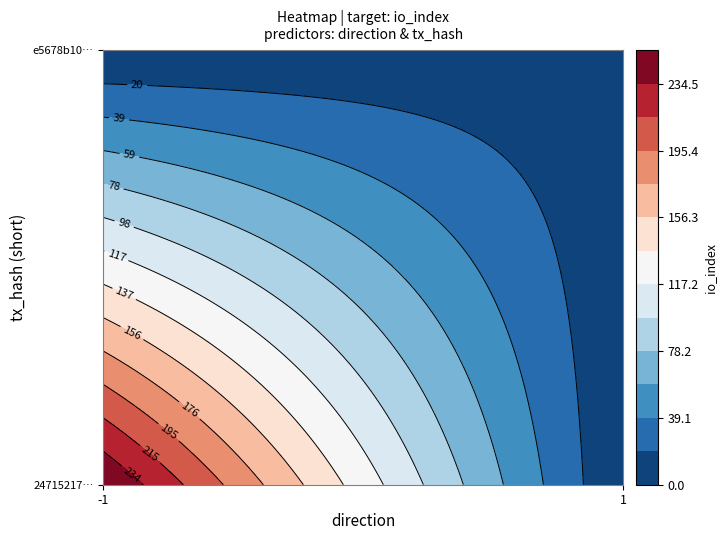

What is the greatest value displayed?

254